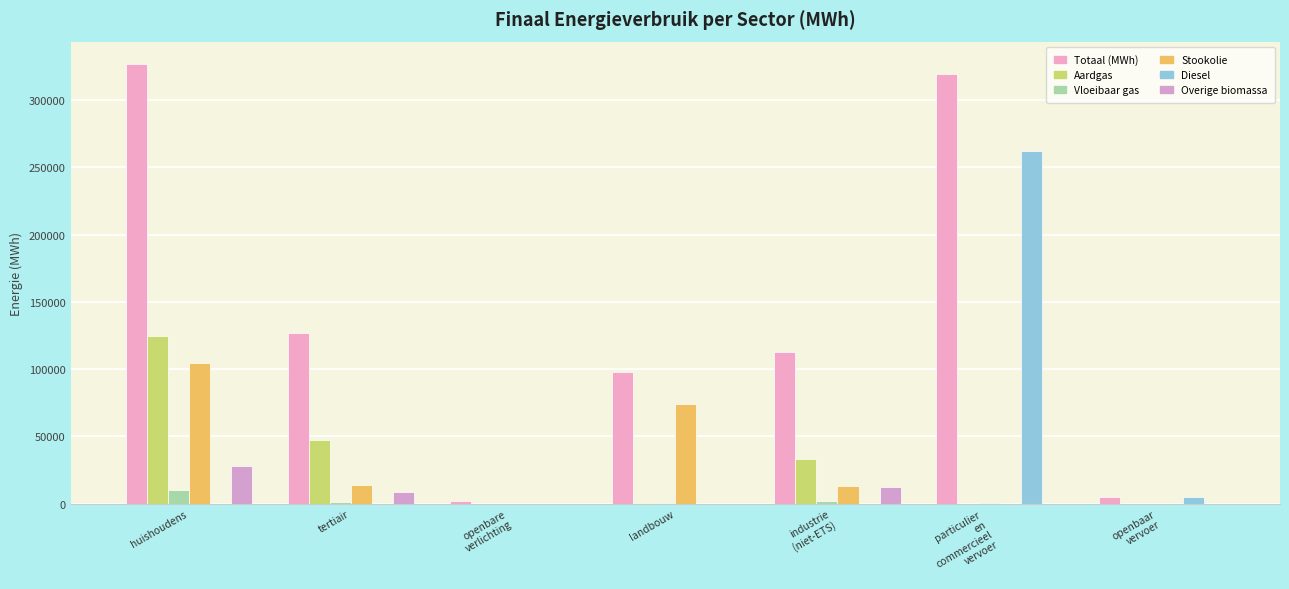

How many values in the Diesel series exceed 0?

2